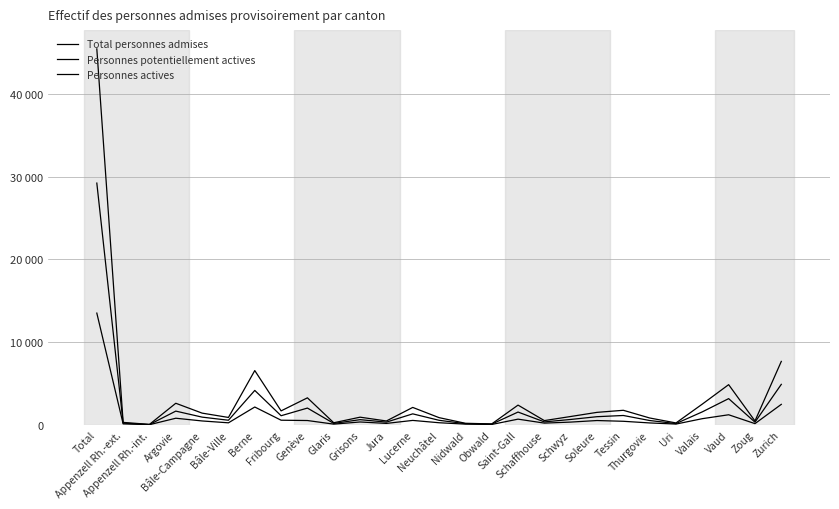

Where is Personnes potentiellement actives nearest to the value 14631?

Zurich